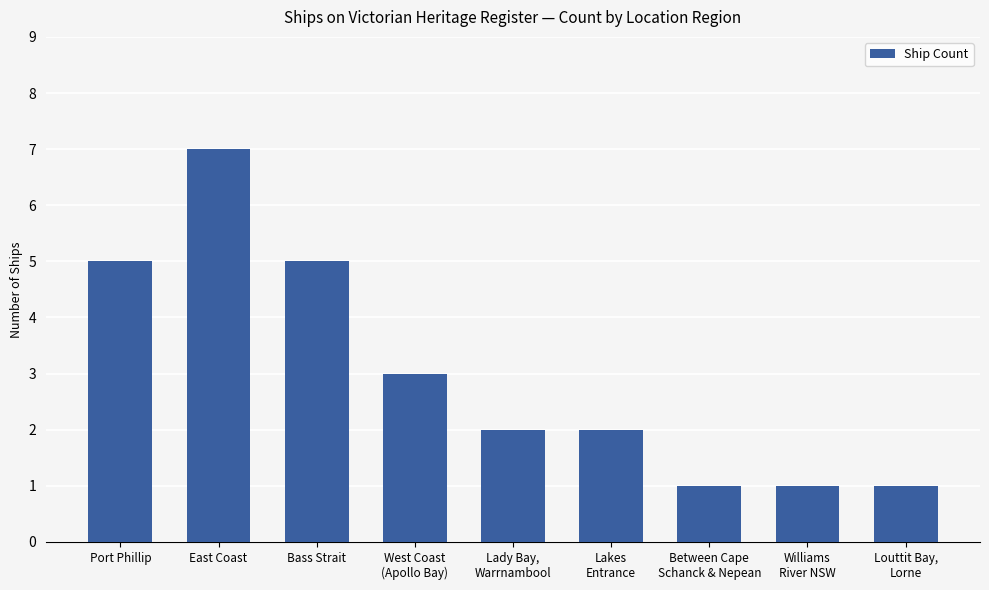

What is the difference between the maximum and minimum values?

6